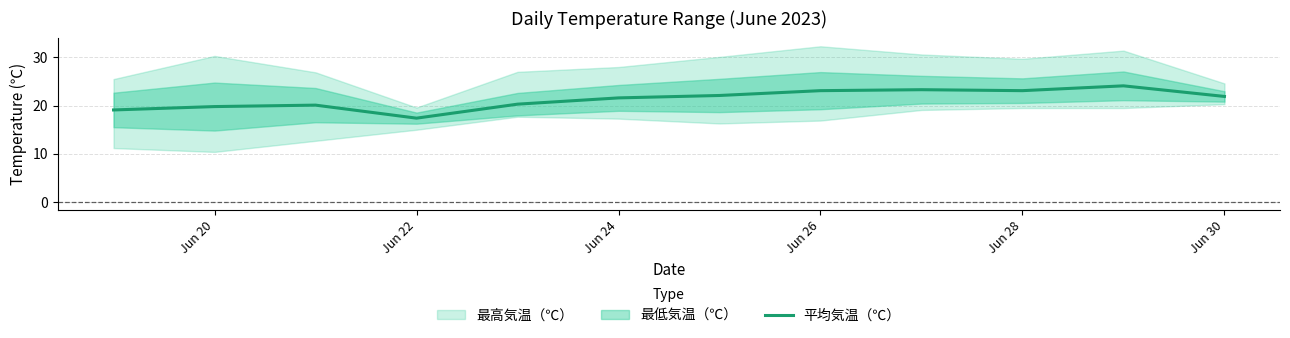

Reading left to right, extract all data points from this chart.

19.1	19.8	20.1	17.4	20.3	21.6	22.1	23.1	23.3	23.1	24.1	21.9